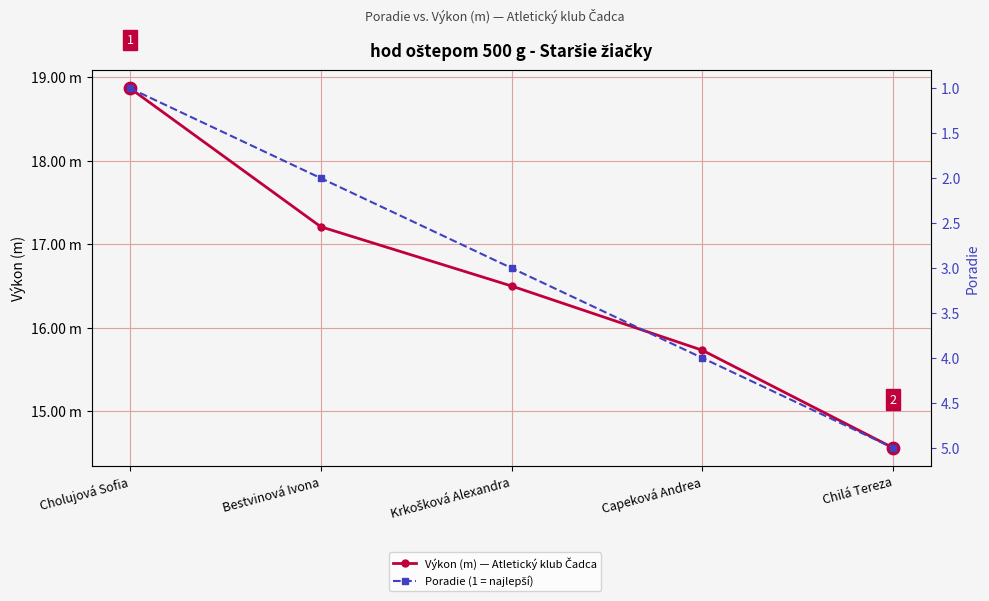

At which category is the sum across all series the highest?

Cholujová Sofia